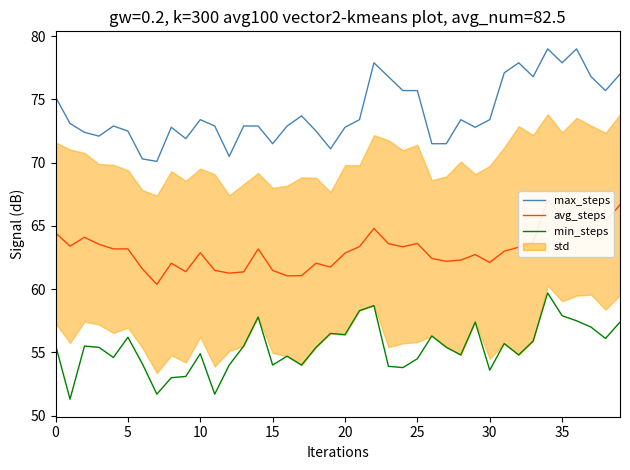

True or false: min_steps and max_steps intersect in this chart.

False